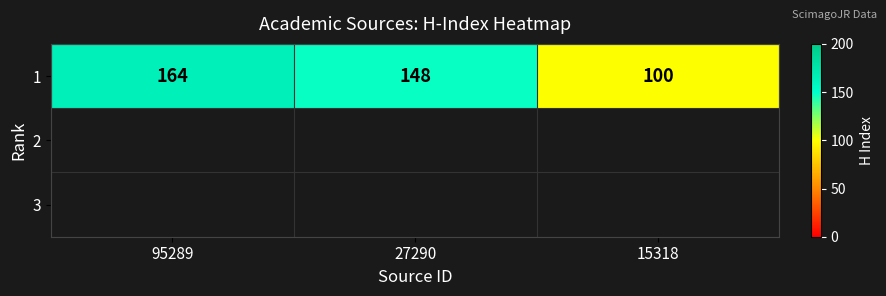

Which category has the highest value across all series?

95289